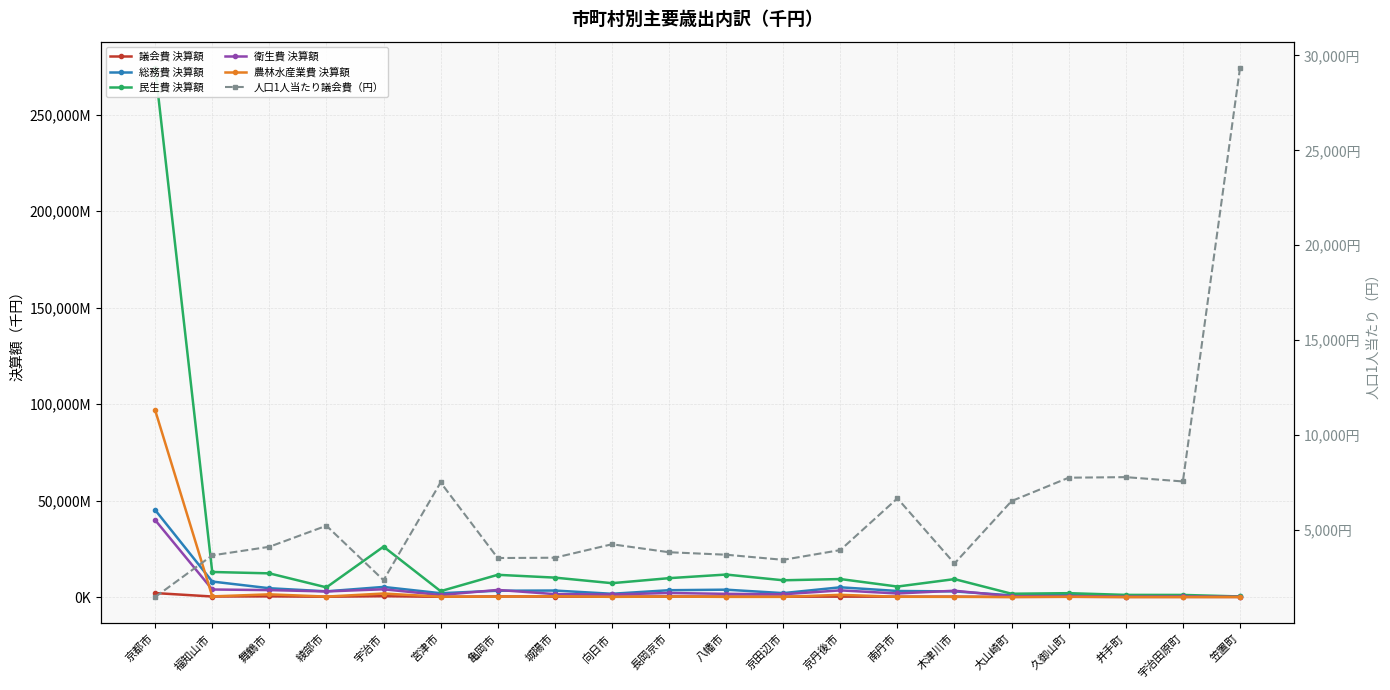

Which series has the largest range (max minus min)?

民生費 決算額